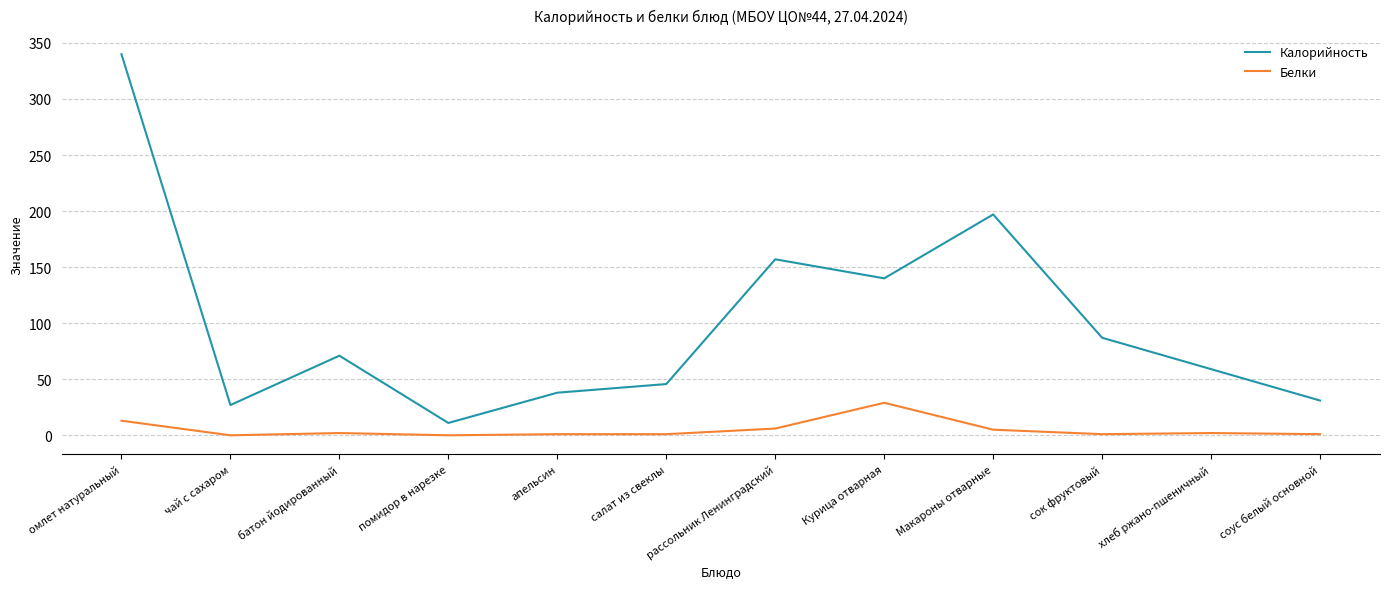

The value of Калорийность at Макароны отварные is 91.5. True or false?

False